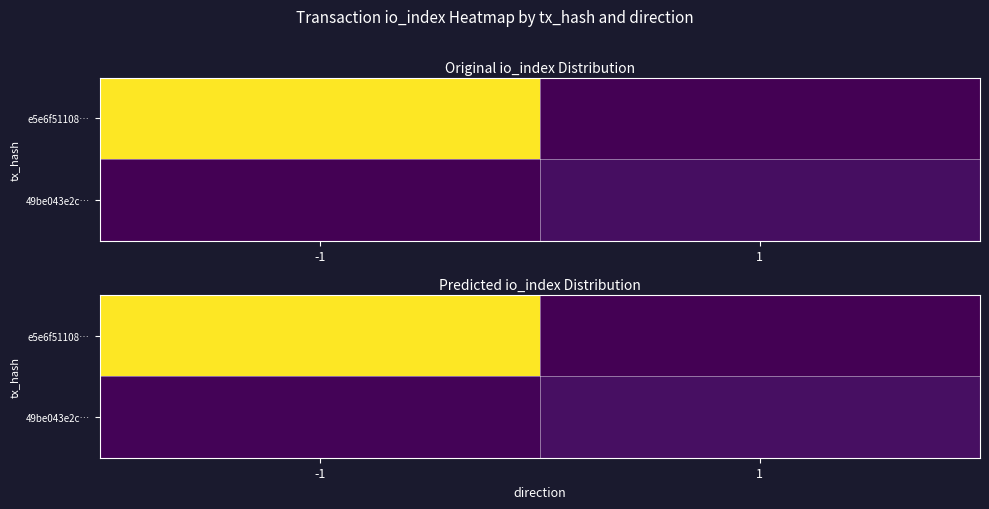

Is it true that e5e6f51108… equals 264.5 at -1?

False